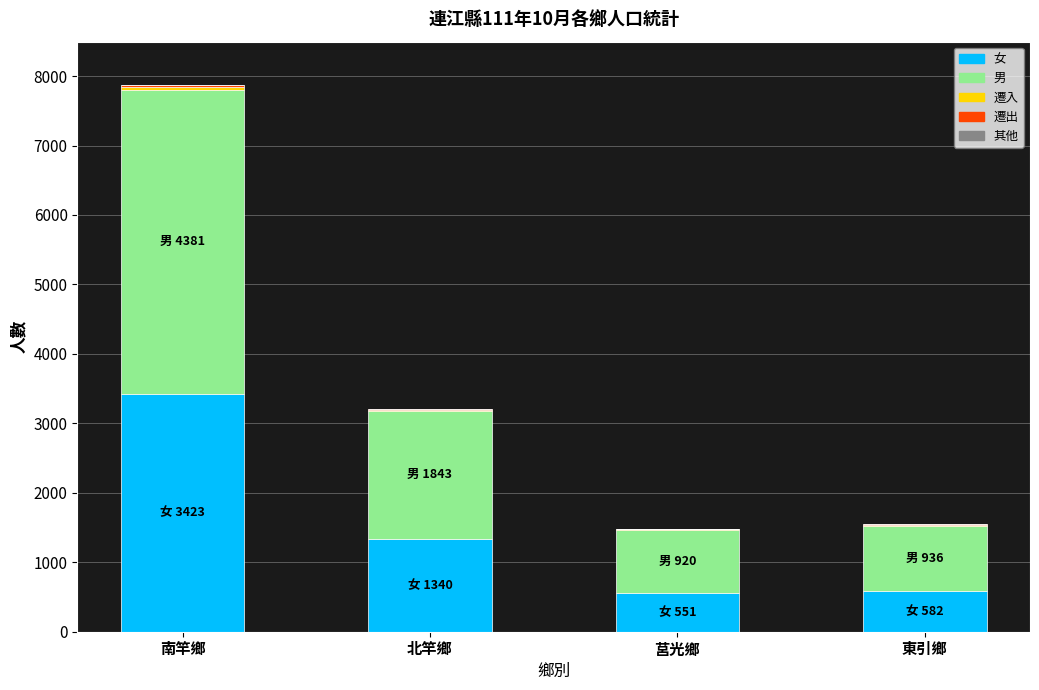

At which category is the sum across all series the highest?

南竿鄉